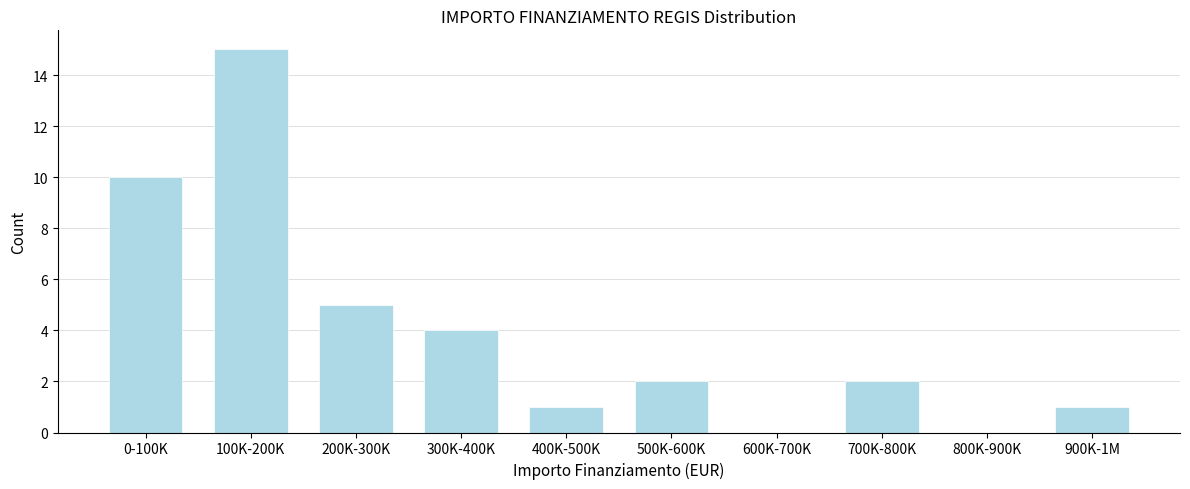

Reading right to left, list all the values displayed in this chart.

900K-1M=1	800K-900K=0	700K-800K=2	600K-700K=0	500K-600K=2	400K-500K=1	300K-400K=4	200K-300K=5	100K-200K=15	0-100K=10